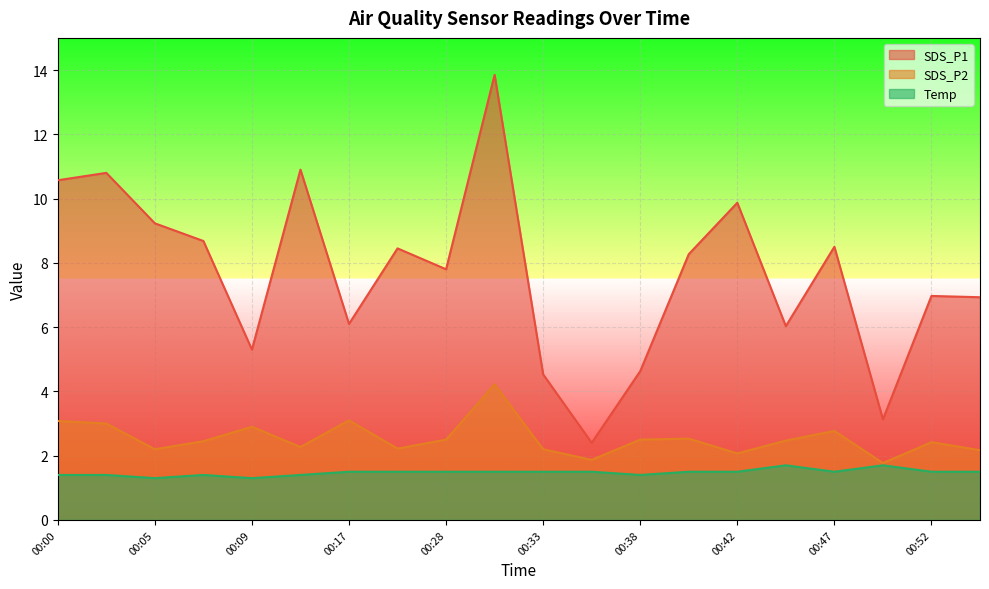

What is the difference between the maximum and second lowest values in the Temp series?

0.4